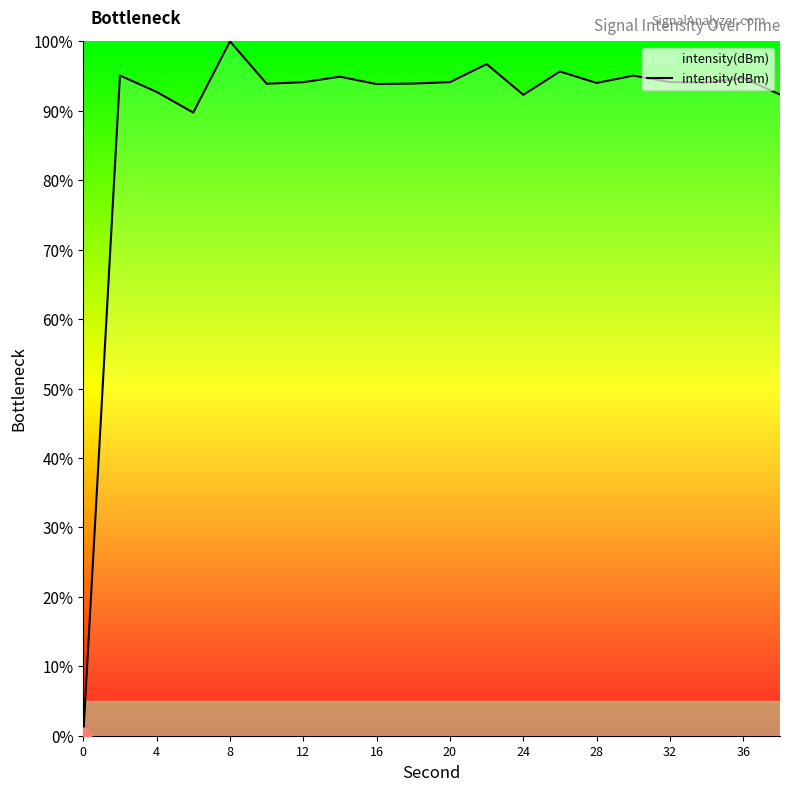

What is the difference between the maximum and minimum values?

100.0